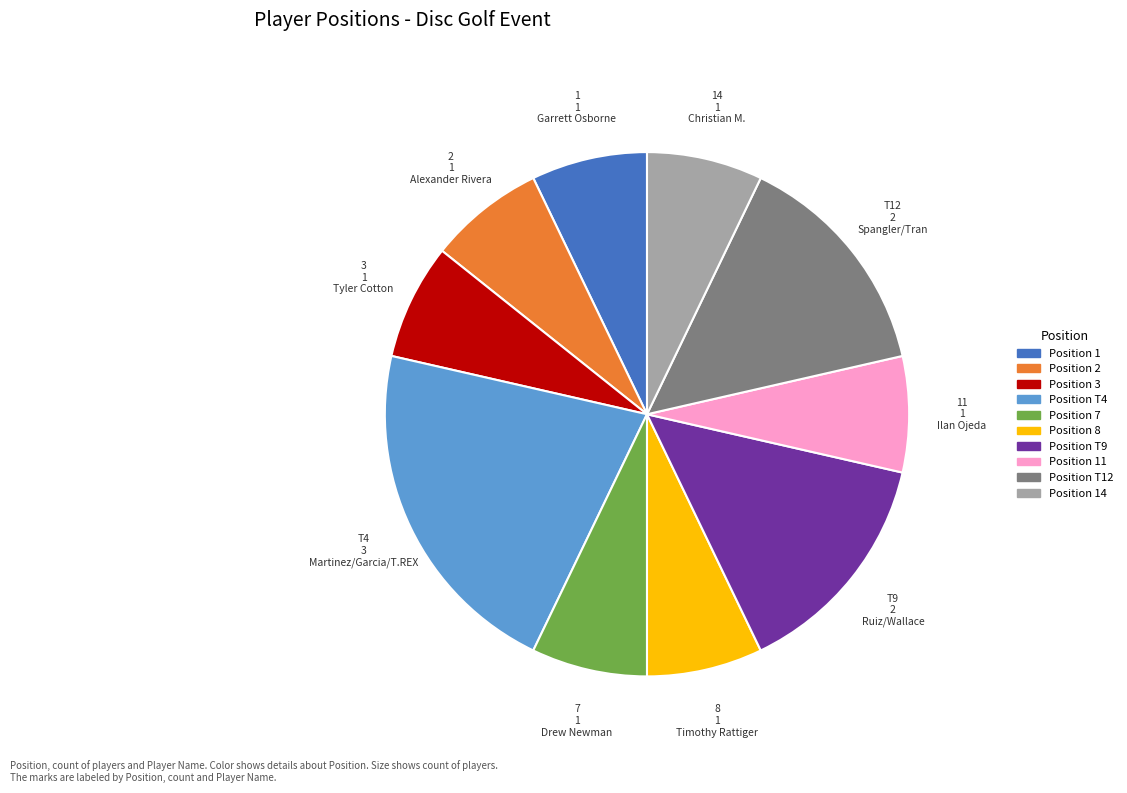

Does any single category account for the majority?

No